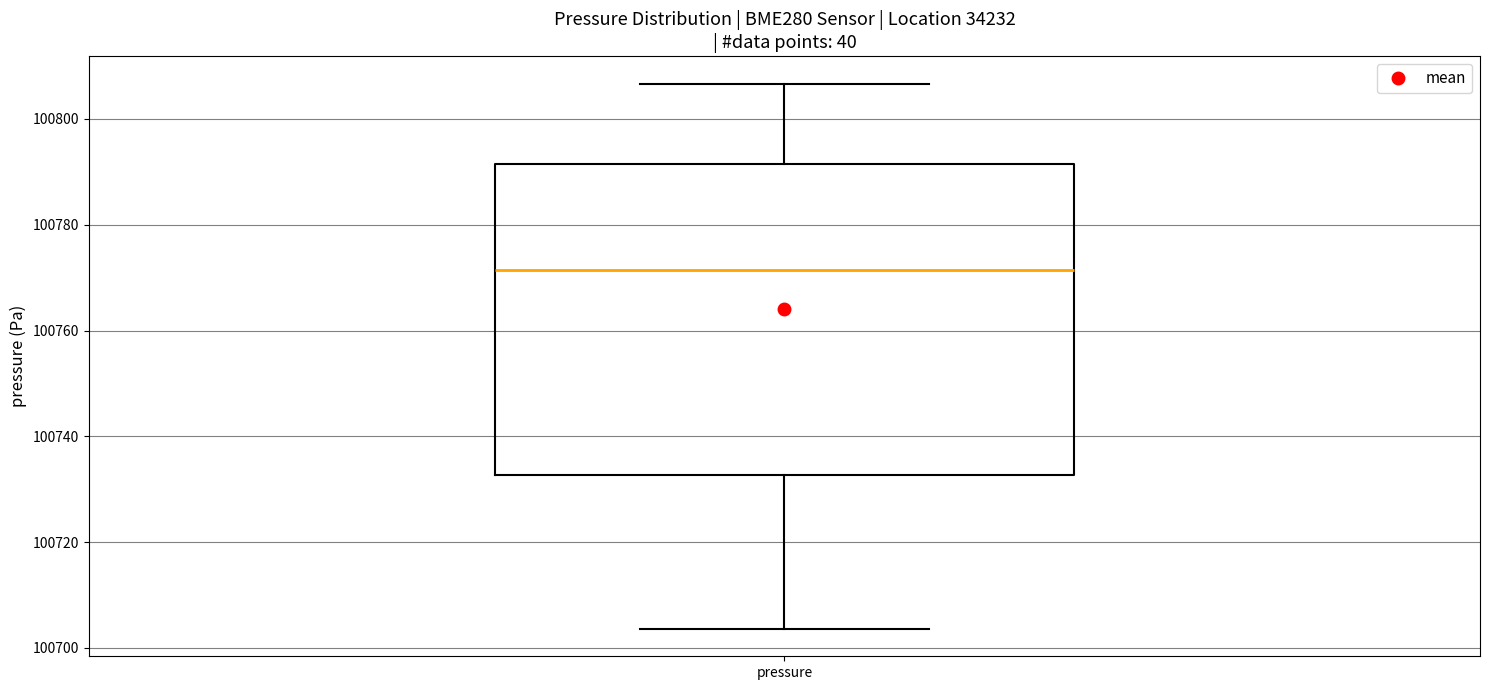

Read this box plot against the y-axis: the position of the median line, the range covered by the box, and the ends of both whiskers. The values are not printed on the chart, so give them approximately, as read against the axis.

median 100772, box 100732 to 100792, whiskers 100704 to 100806